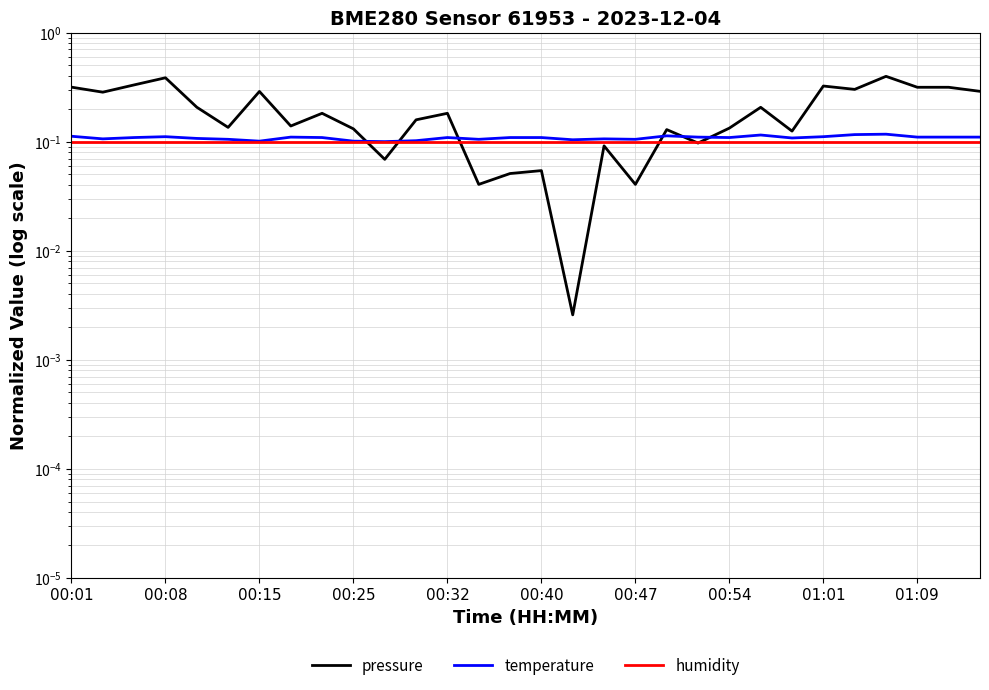

After their last crossing, which series has the higher values: pressure or humidity?

pressure